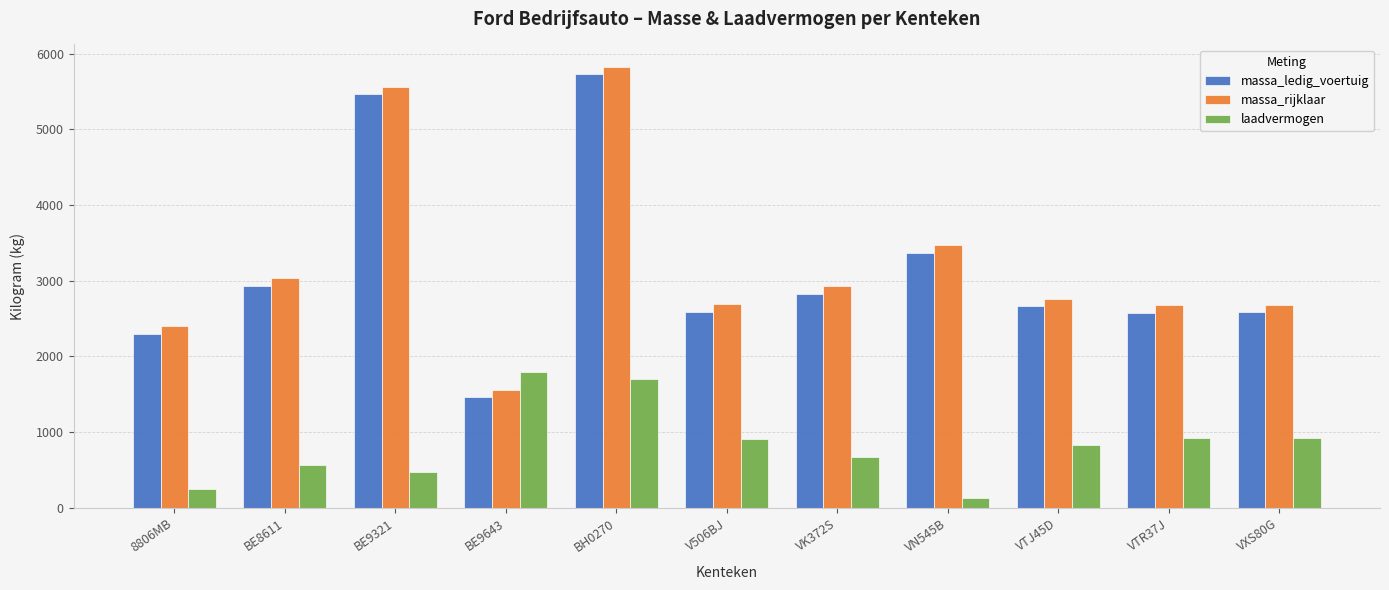

What is the difference between the maximum and second lowest values in the massa_ledig_voertuig series?

3429